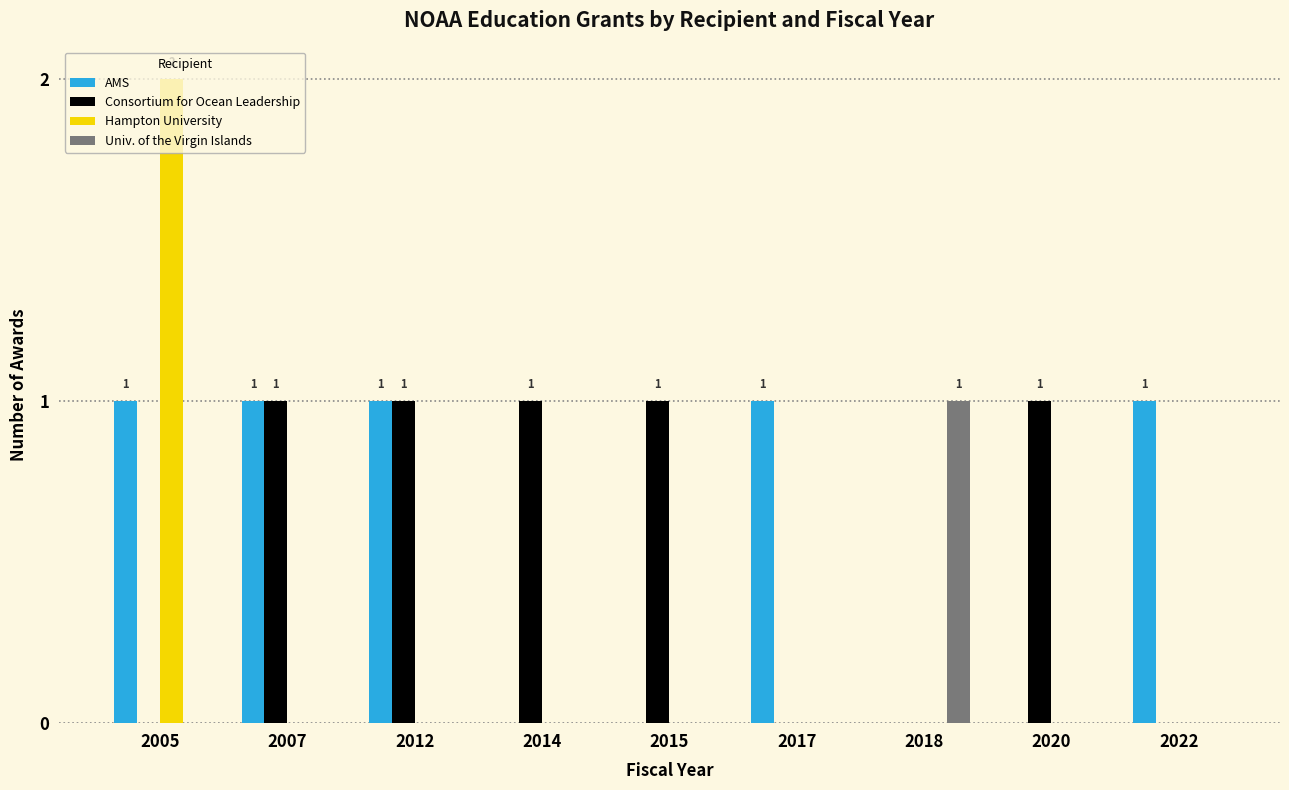

At which category is the sum across all series the highest?

2005